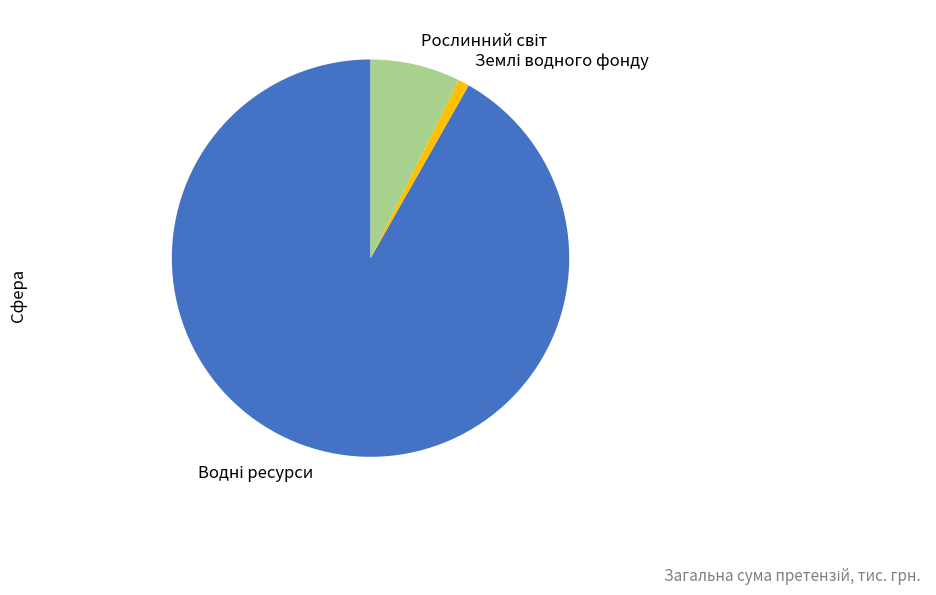

Is there a majority slice in this chart?

Yes